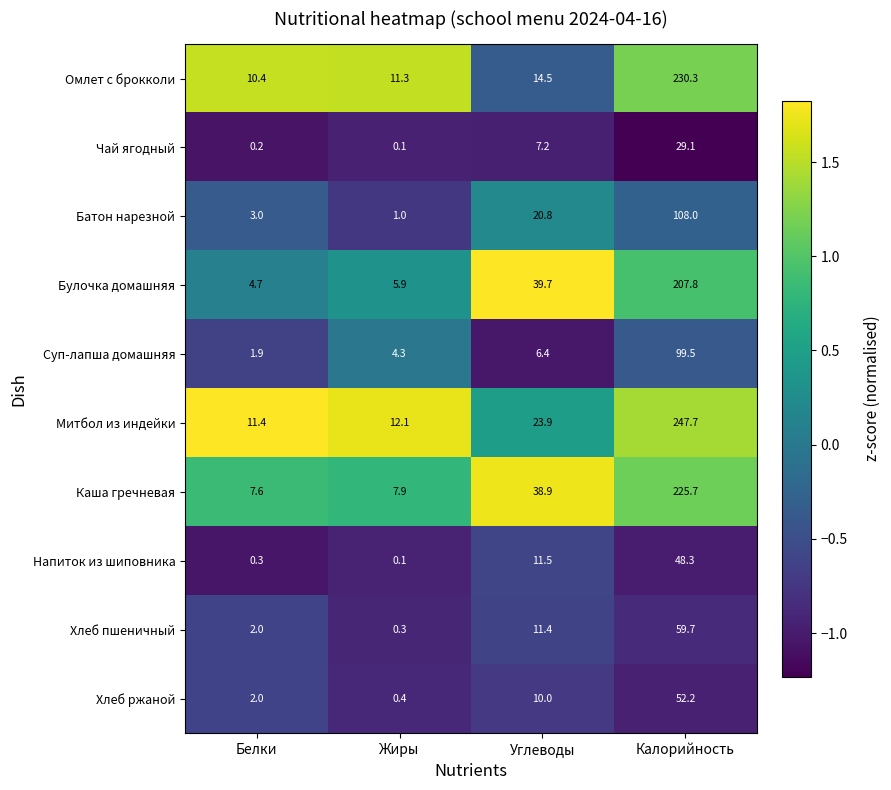

At which label is Булочка домашняя closest to 106?

Углеводы